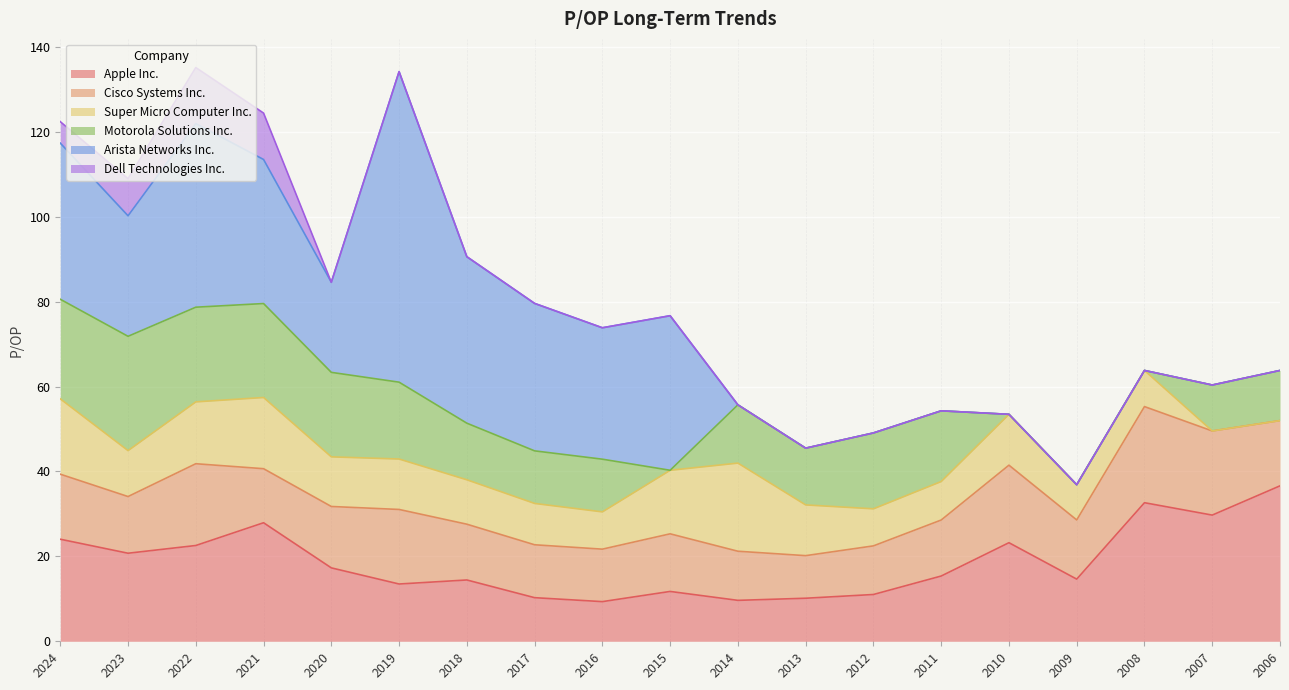

Which has a higher value, 2023 or 2024?

2024